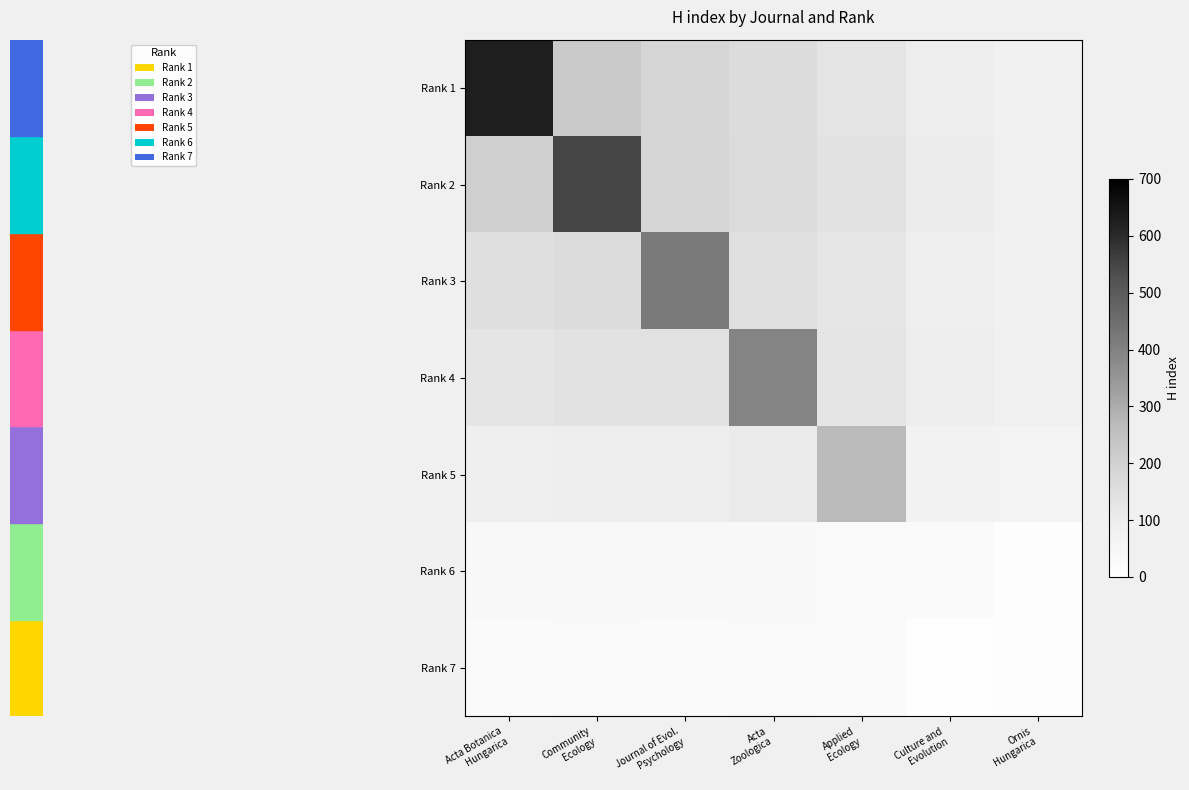

At how many categories does at least one series exceed 87?

6